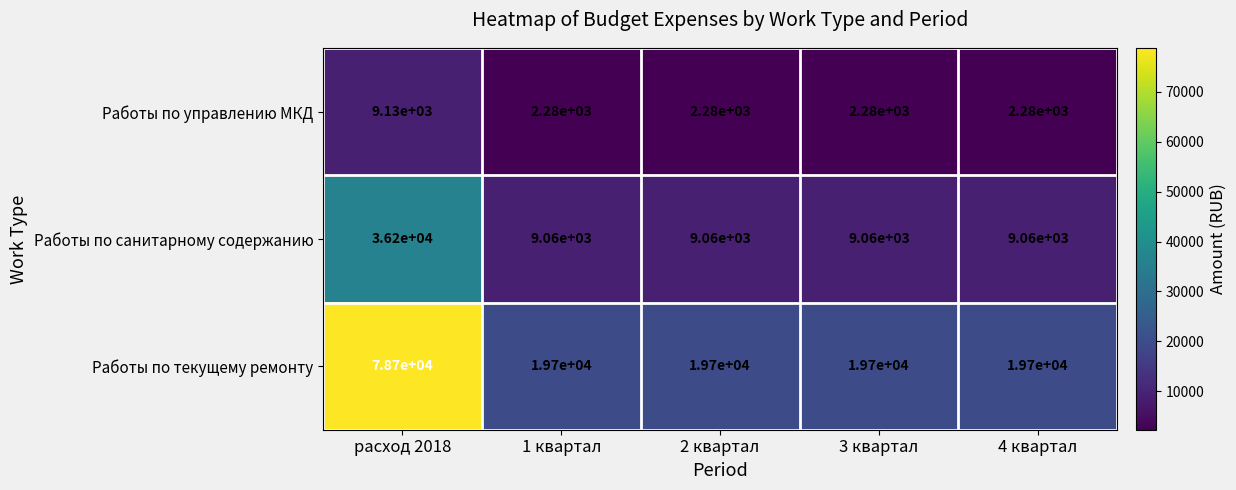

How many series are shown in this chart?

3